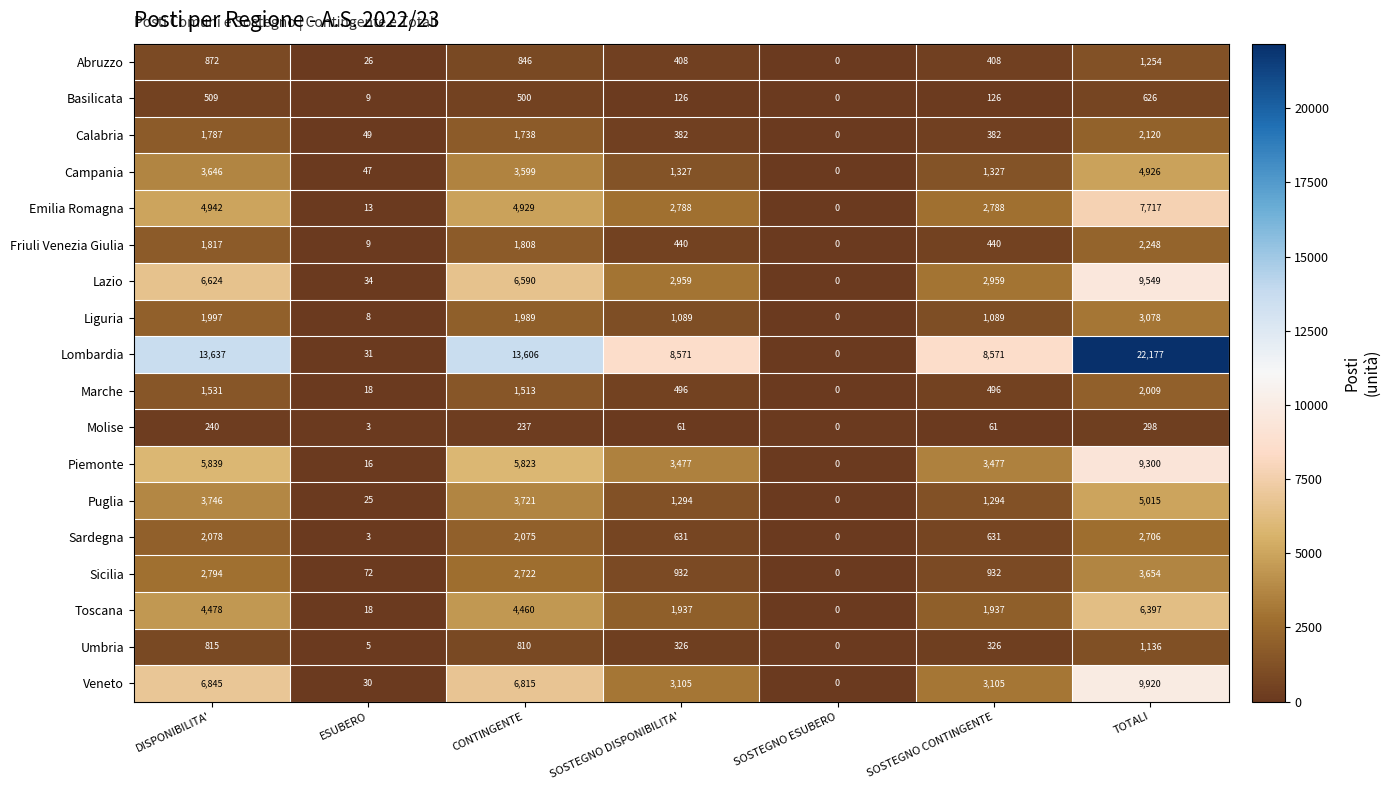

What is the total value across all series at DISPONIBILITA'?

64197